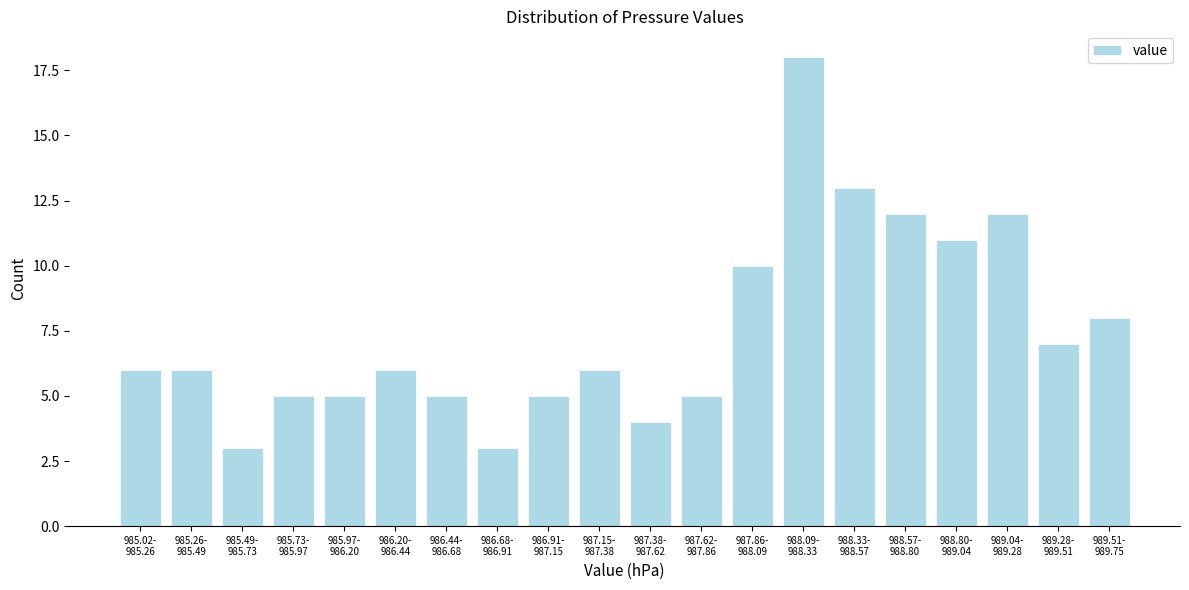

Reading right to left, list all the values displayed in this chart.

8	7	12	11	12	13	18	10	5	4	6	5	3	5	6	5	5	3	6	6